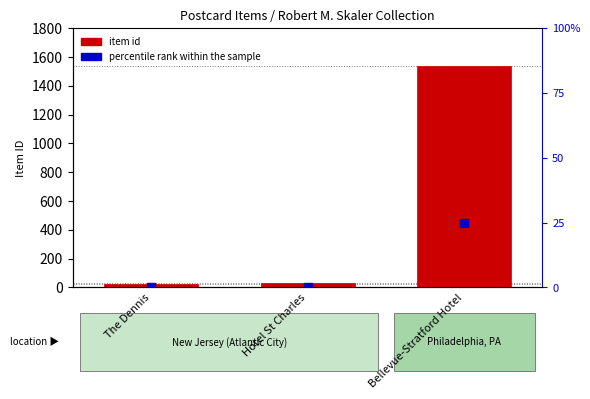

Which series has the largest total across all categories?

item id